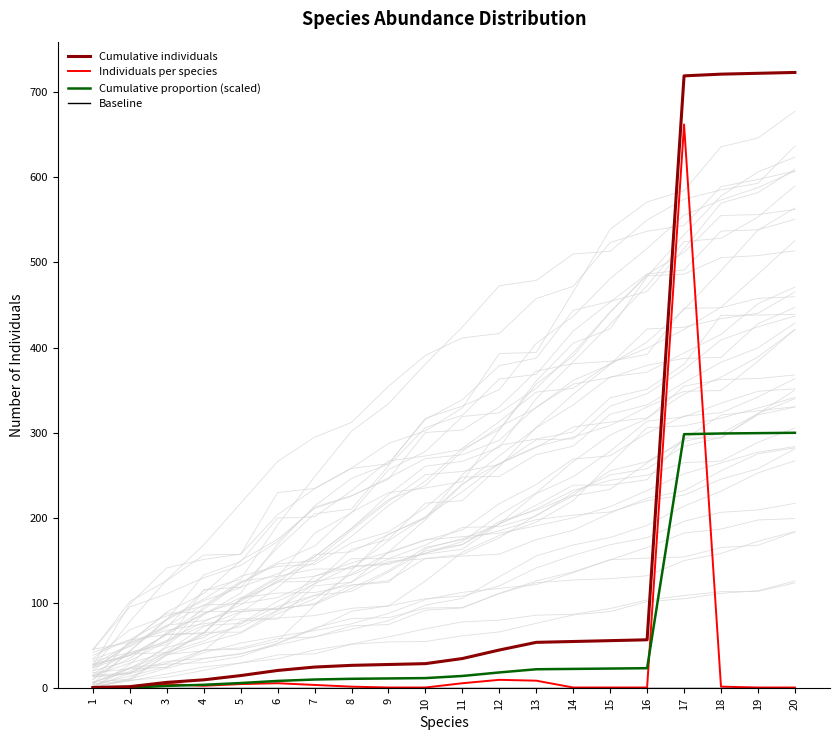

How many distinct data groups are displayed?

4